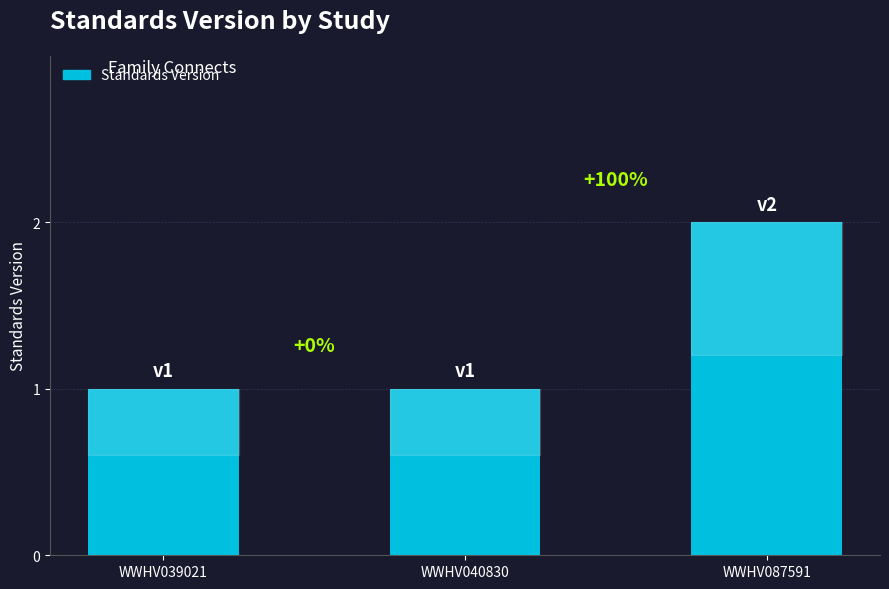

How many bars are there in total?

3